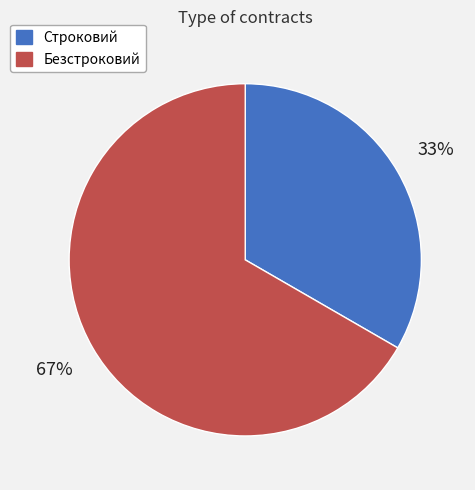

How many segments does this pie chart have?

2